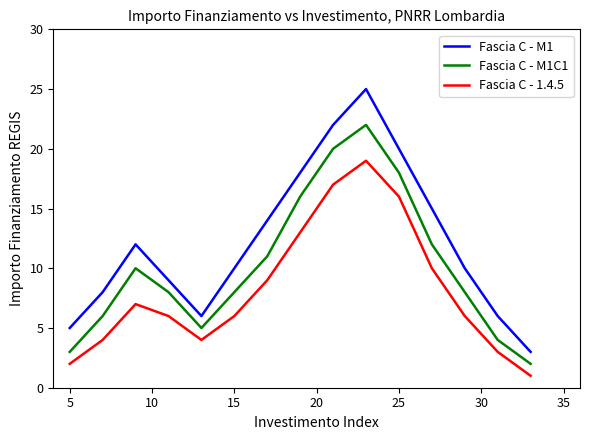

List the series in order of their overall mean, lowest first.

Fascia C - 1.4.5, Fascia C - M1C1, Fascia C - M1